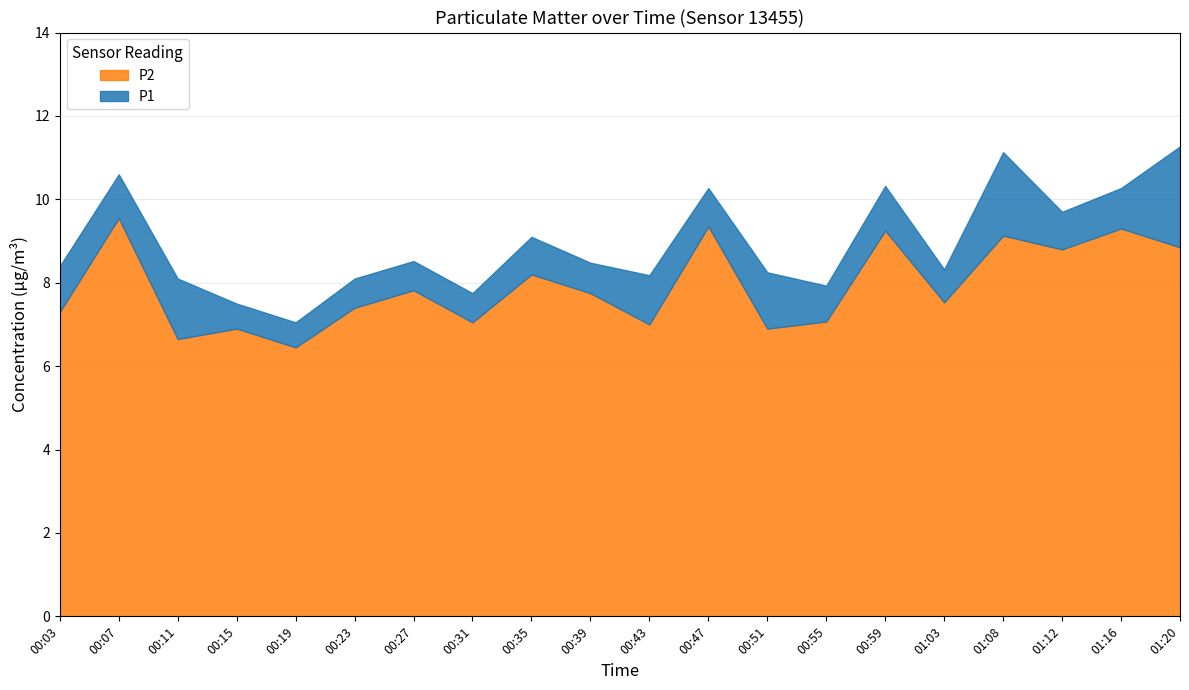

What is the total value across all series at 00:27?

8.5